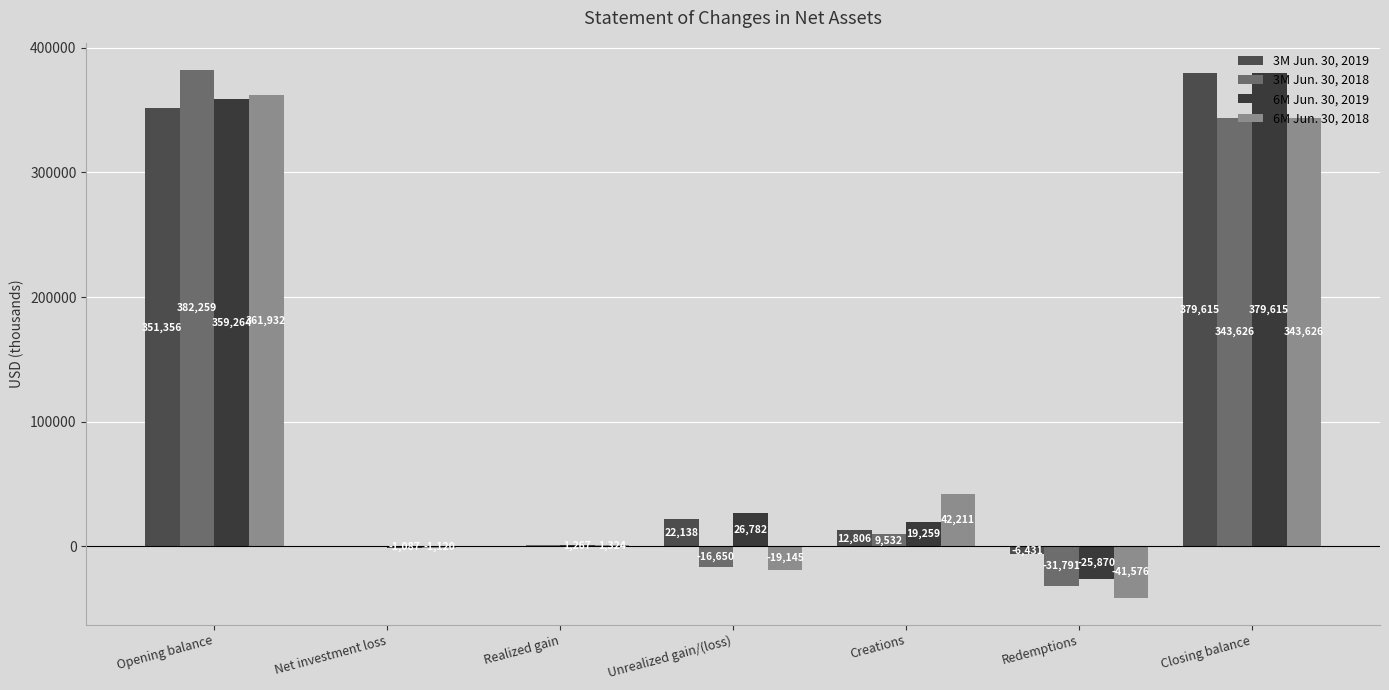

What value does the 3M Jun. 30, 2019 series have at Realized gain?

293